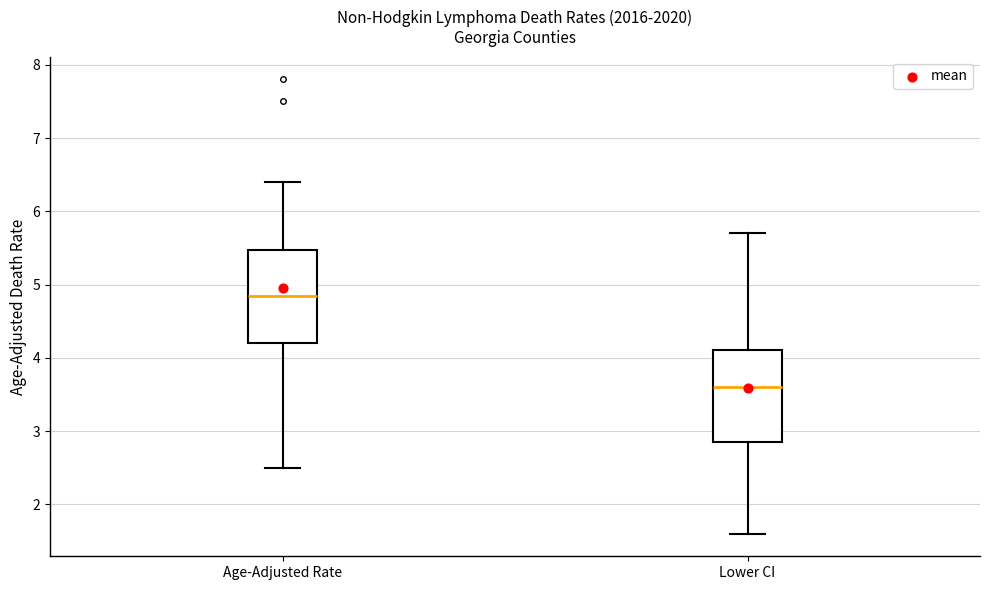

Which box has the highest median line?

Age-Adjusted Rate